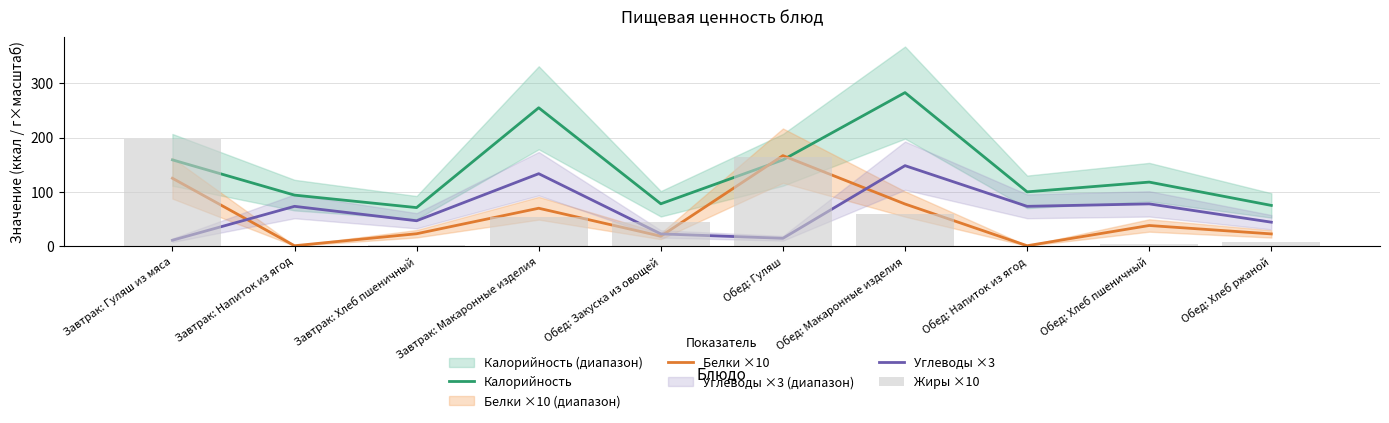

The Калорийность series shows 40.0 at Обед: Напиток из ягод. True or false?

False